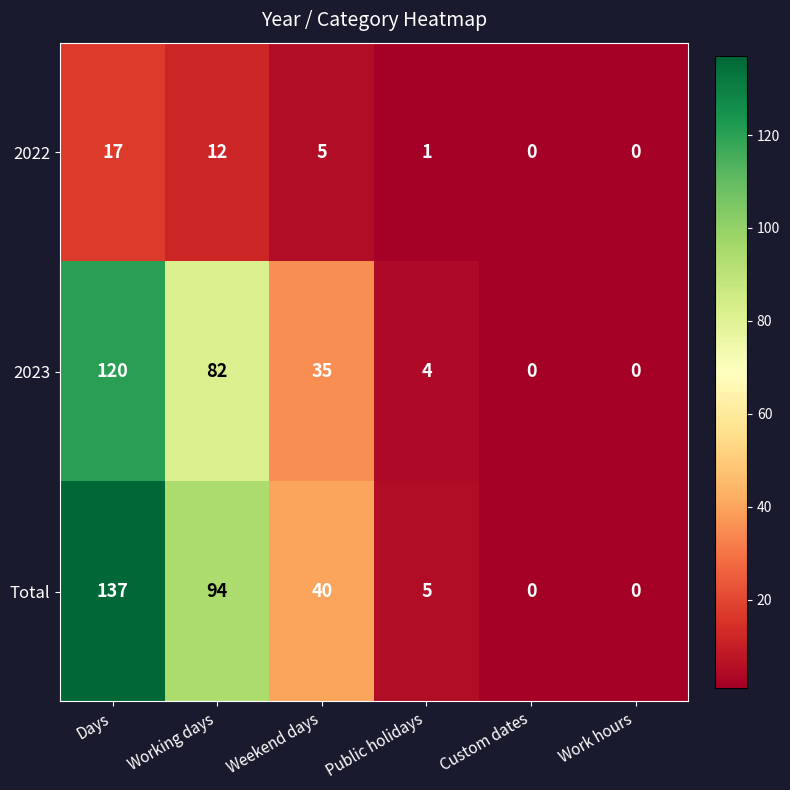

What is the difference between the Total values at Custom dates and Working days?

94